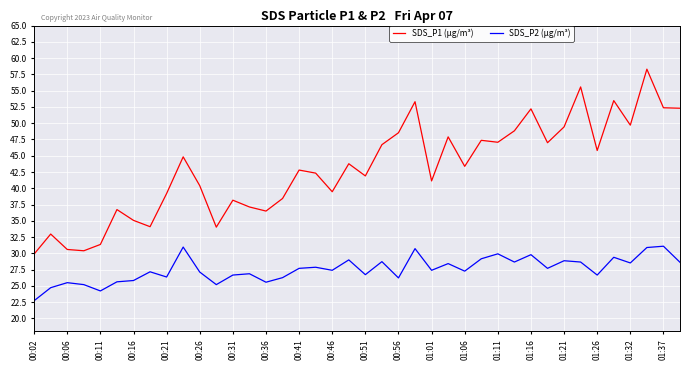

True or false: SDS_P1 (µg/m³) and SDS_P2 (µg/m³) intersect in this chart.

False